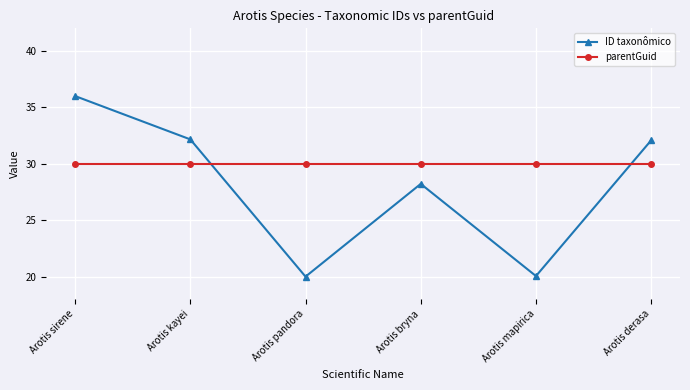

Is it true that ID taxonômico equals 35.9 at Arotis pandora?

False